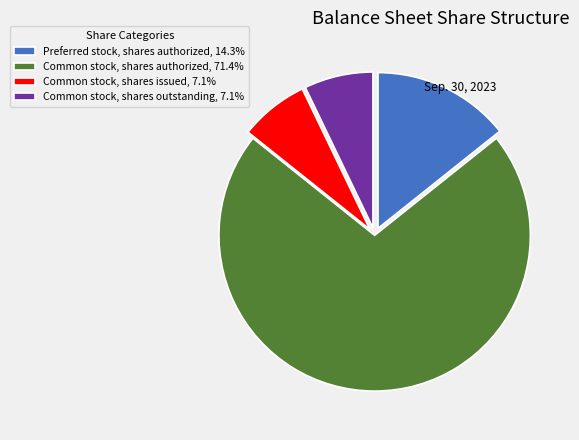

Is there any slice that represents more than half of the pie?

Yes